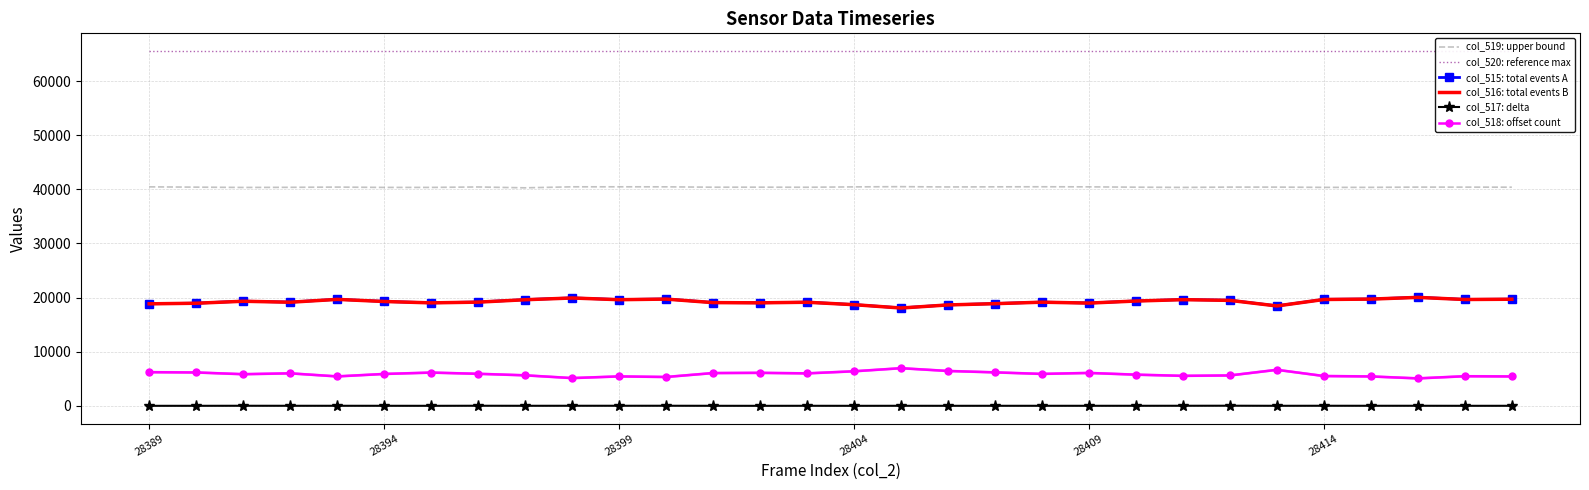

What are all the series names shown in the legend?

col_519: upper bound, col_520: reference max, col_515: total events A, col_516: total events B, col_517: delta, col_518: offset count